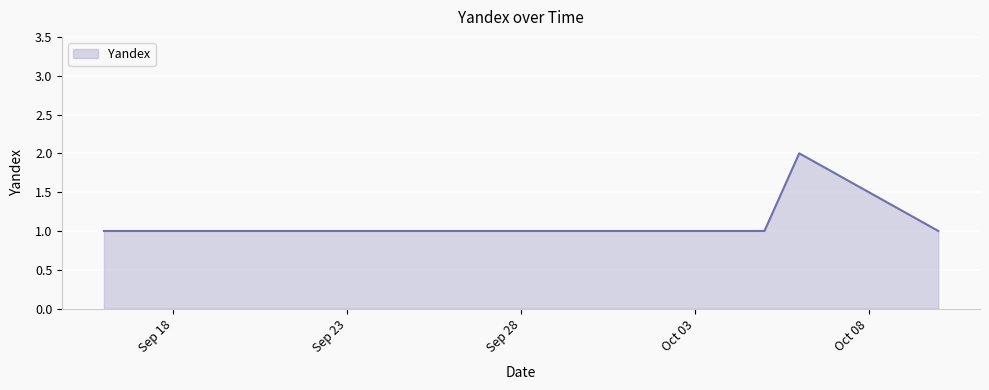

True or false: there are more than 2 points higher than both neighbors.

False